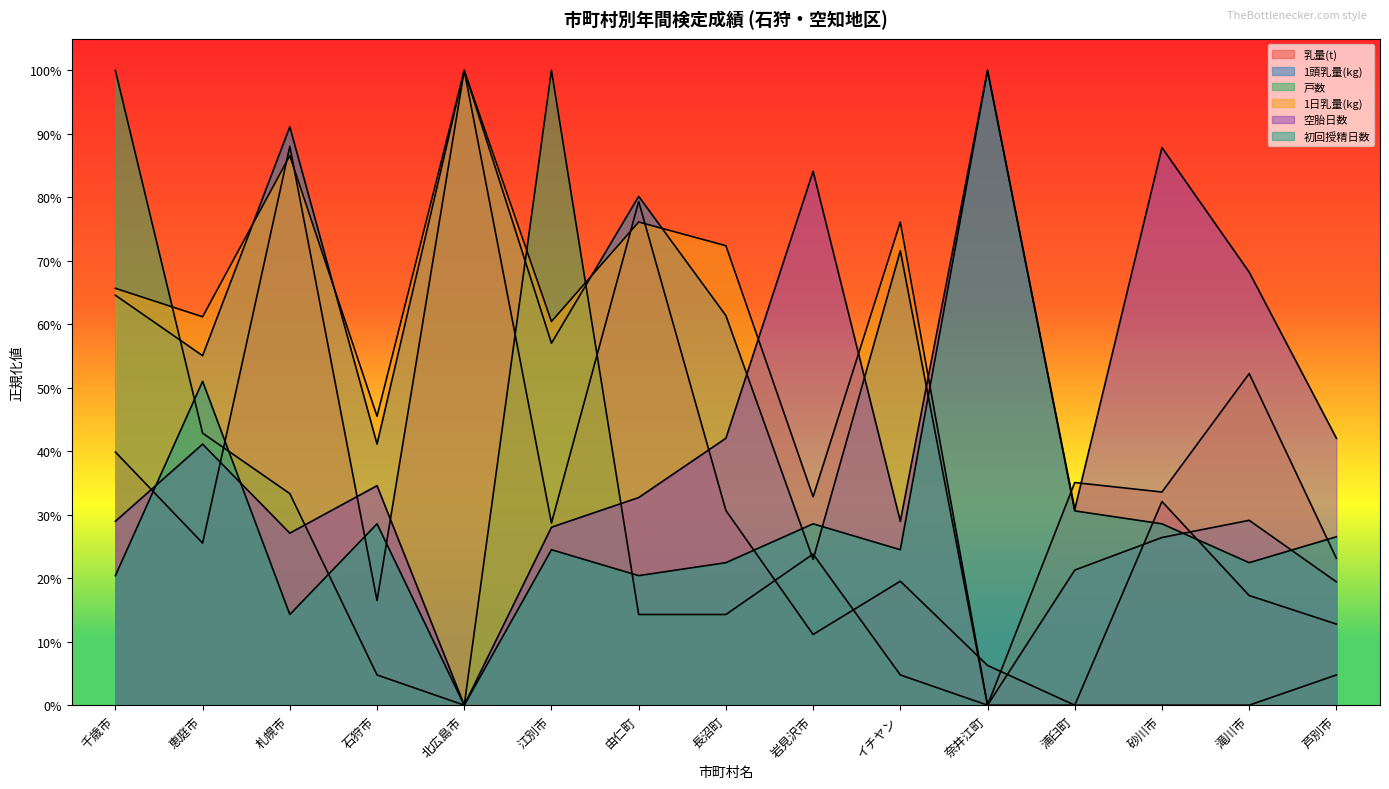

What is the total value across all series at イチヤン?

2.3